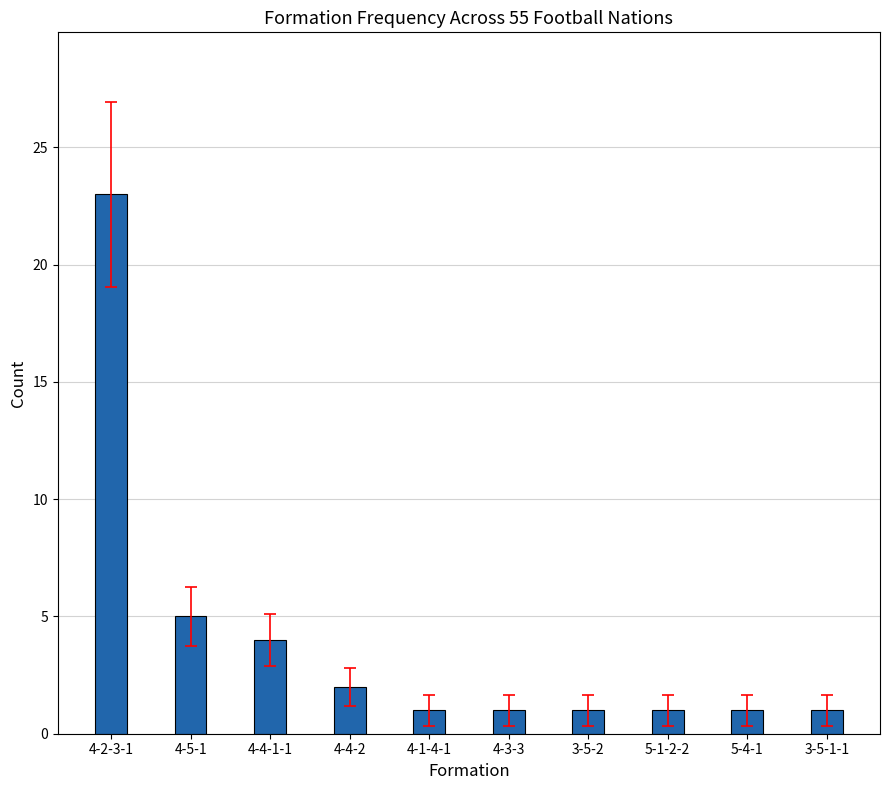

True or false: the data shows 3 at 4-4-2.

False